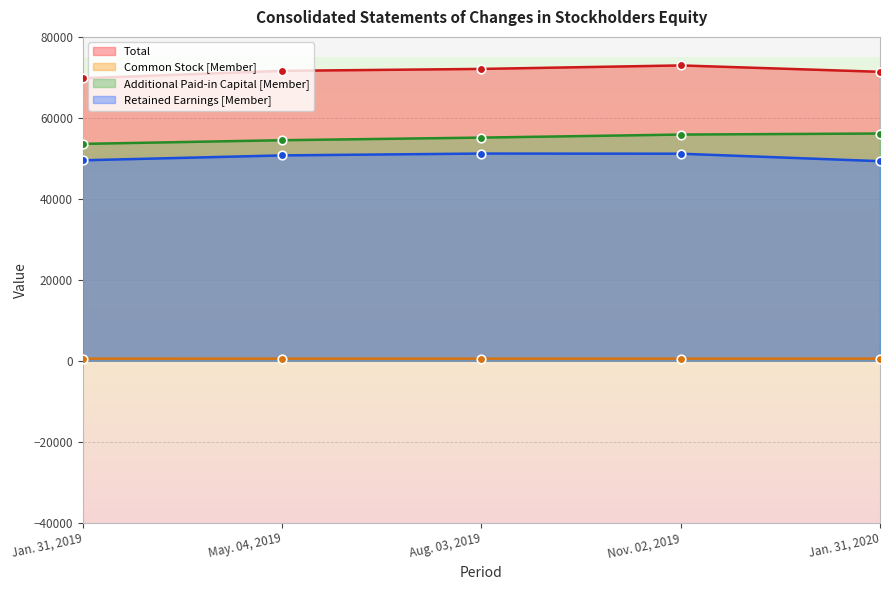

What is the total value across all series at Nov. 02, 2019?

180483